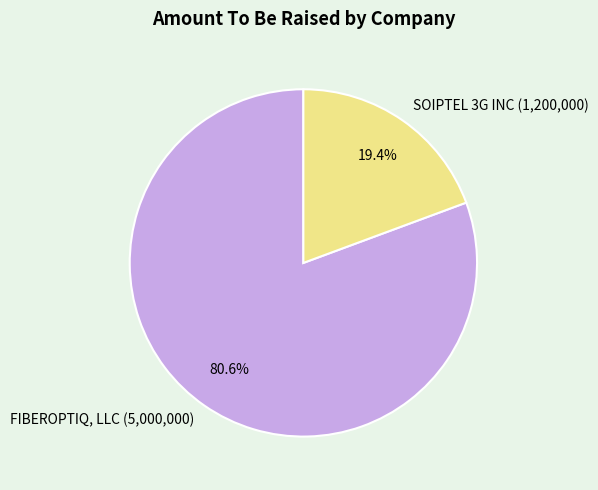

The FIBEROPTIQ, LLC (5,000,000) slice represents 81% of the pie. True or false?

True